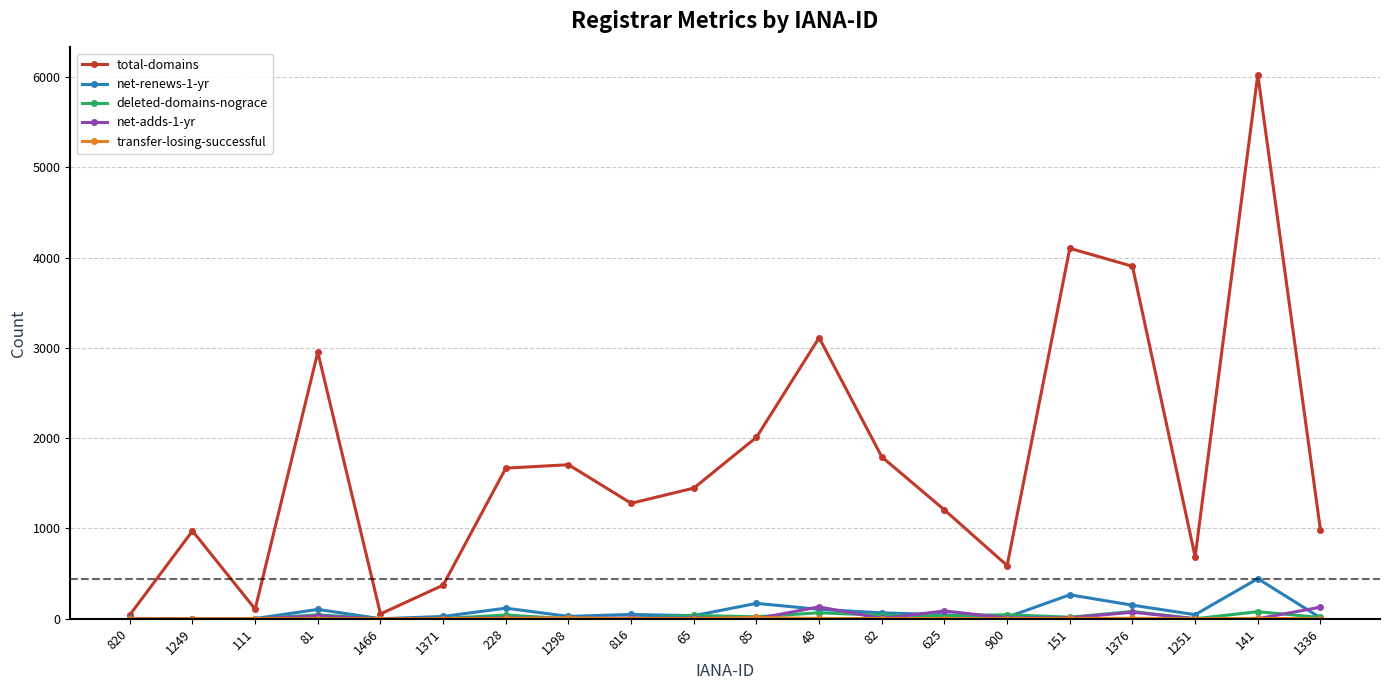

Which series changed the most between 82 and 141?

total-domains